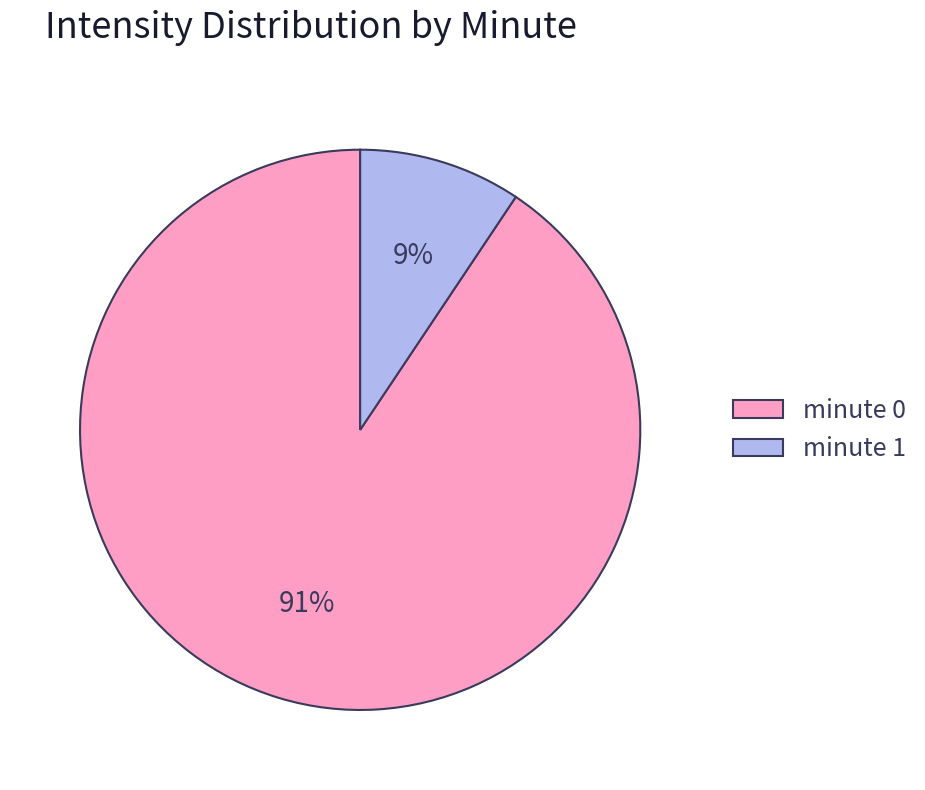

What is the majority slice?

minute 0